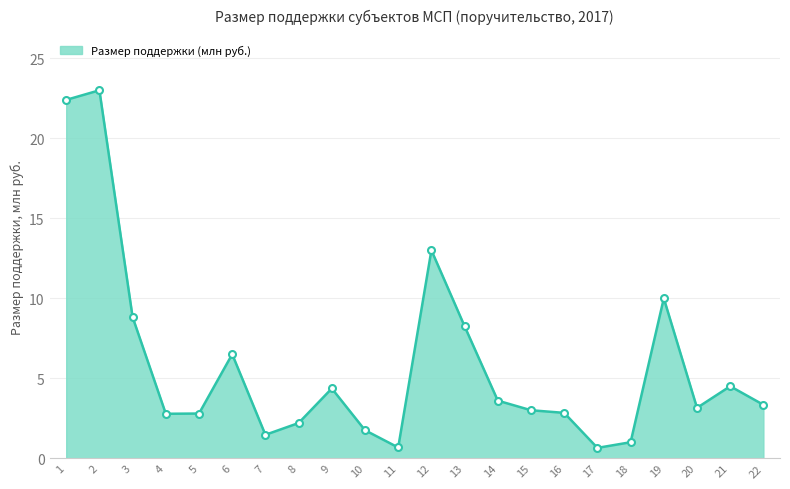

What is the approximate value at 3?

8.8